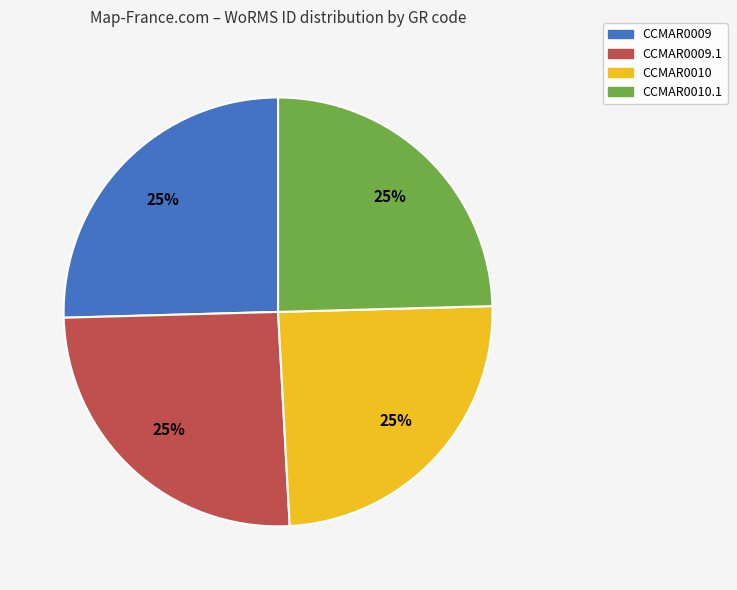

Approximately how many times larger is the value at CCMAR0010.1 compared to CCMAR0009?

1.0